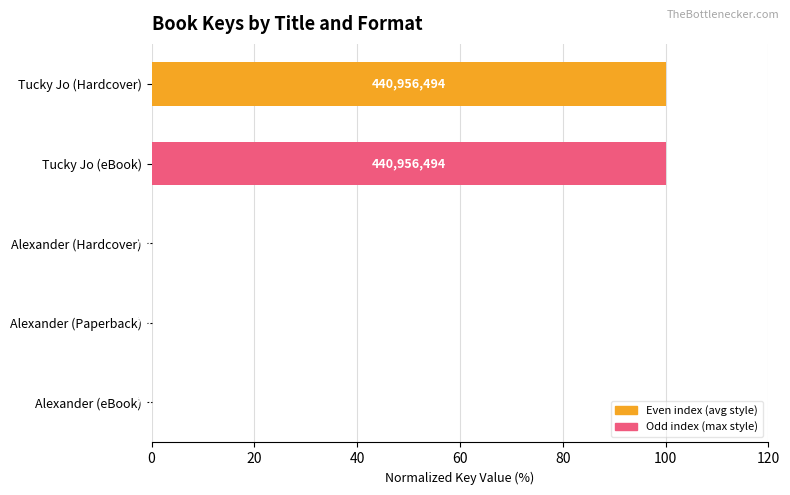

Are the bars horizontal?

Yes